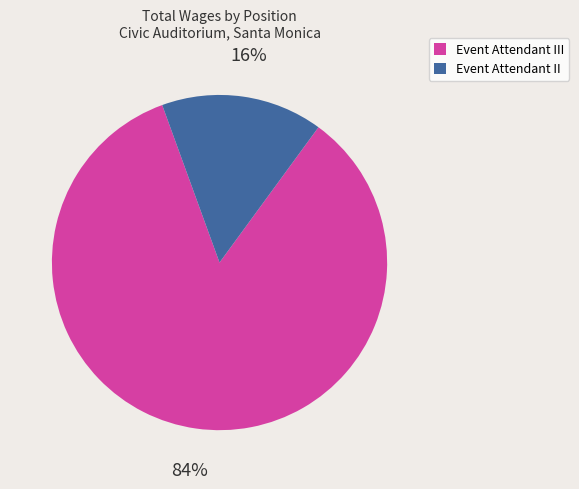

Count the number of slices in the pie.

2